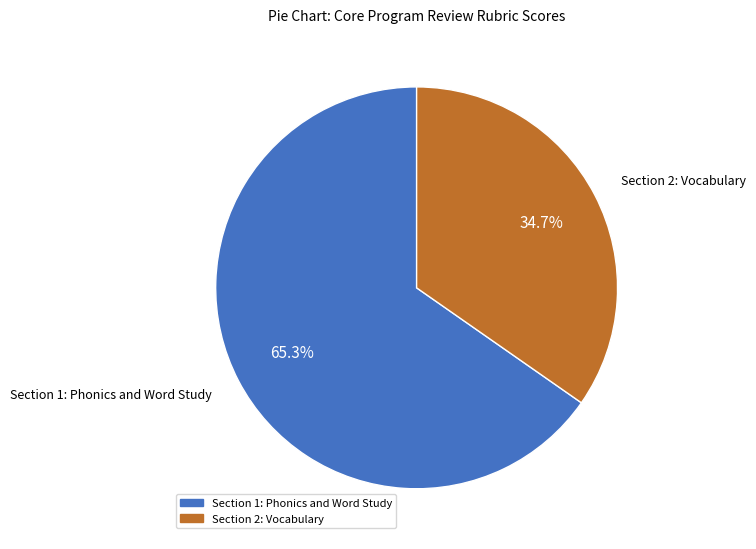

Is there a majority slice in this chart?

Yes